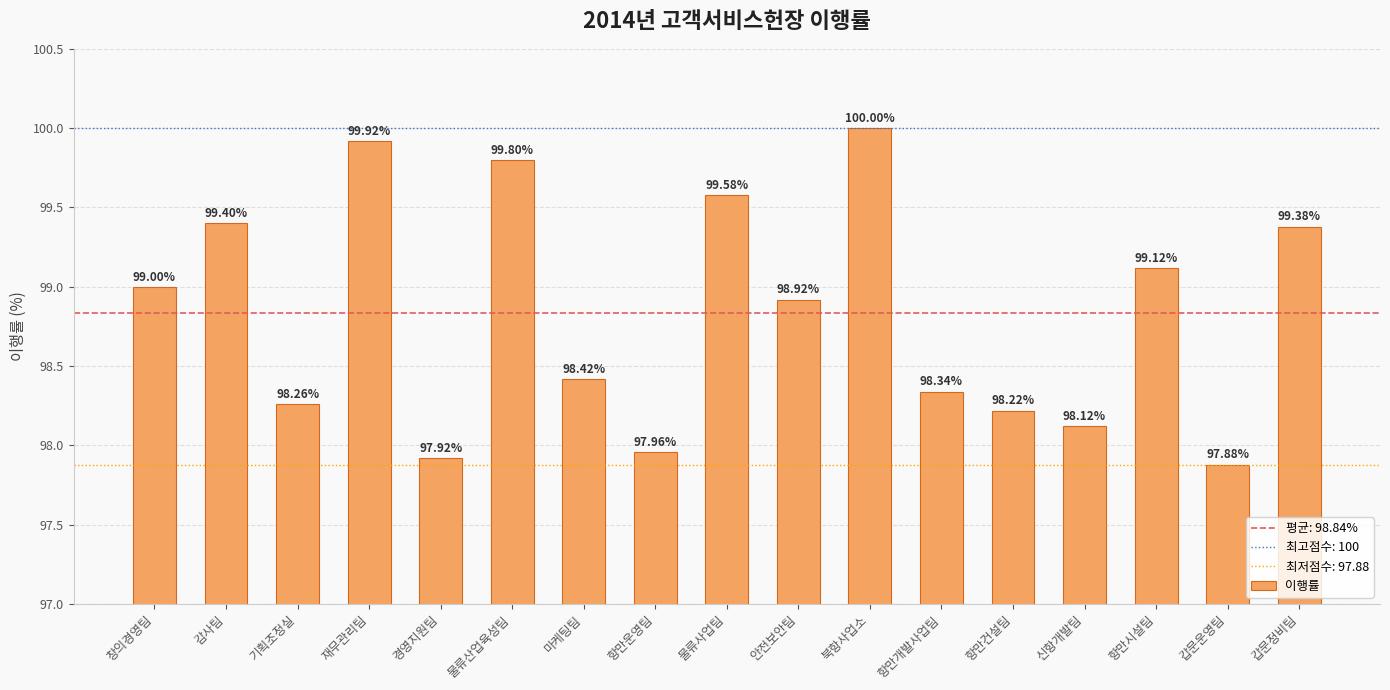

What is the difference between the second highest and second lowest values?

2.0